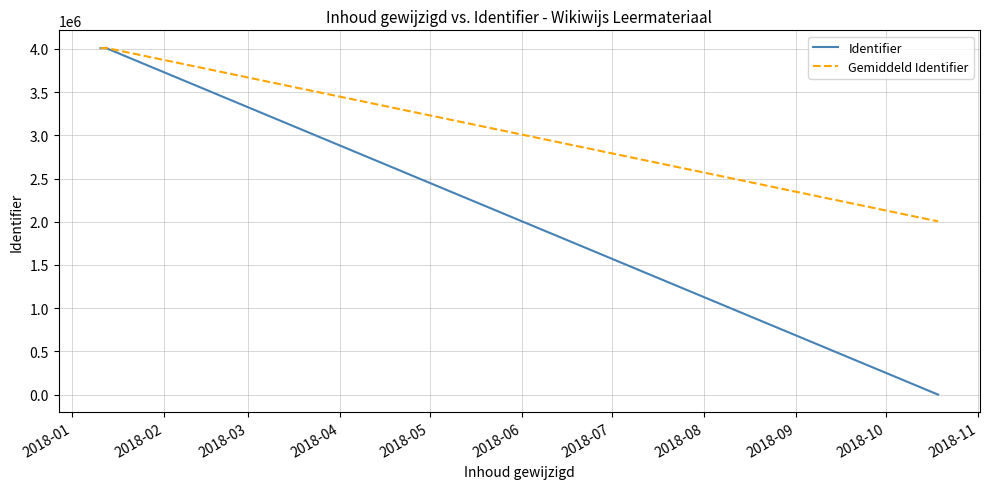

Which series has the largest range (max minus min)?

Identifier